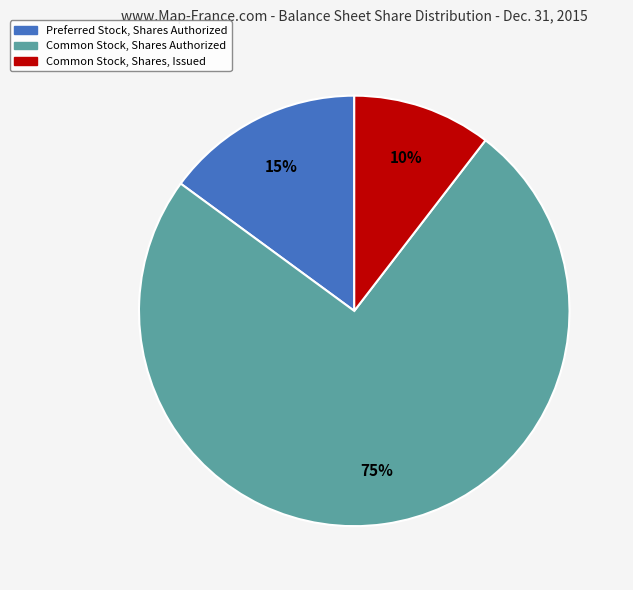

Does Common Stock, Shares Authorized account for over 50% of the chart?

Yes